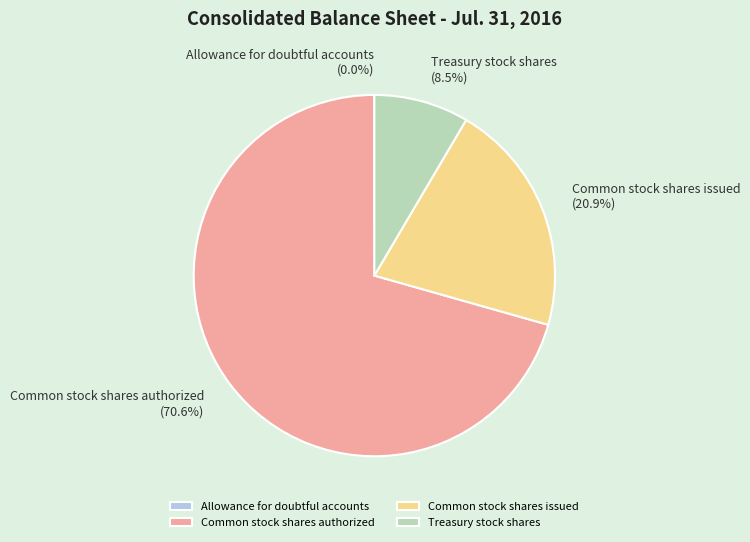

Approximately how many times larger is the value at Common stock shares issued compared to Common stock shares authorized?

0.3